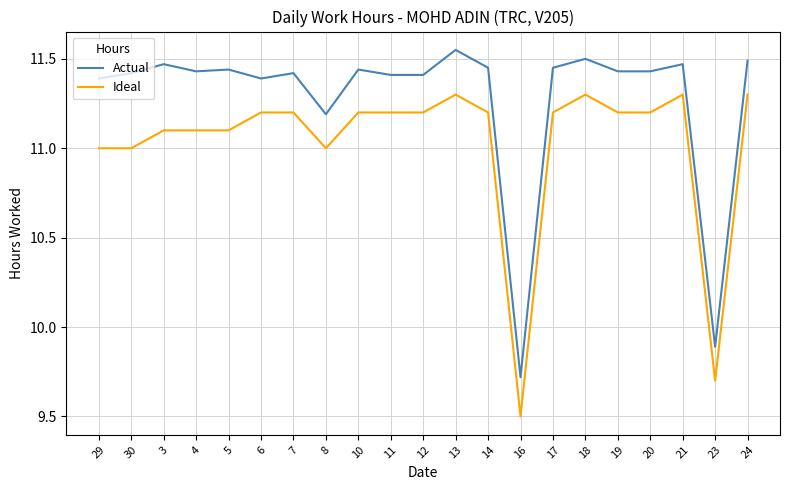

Rank the series by their average value, from lowest to highest.

Ideal, Actual